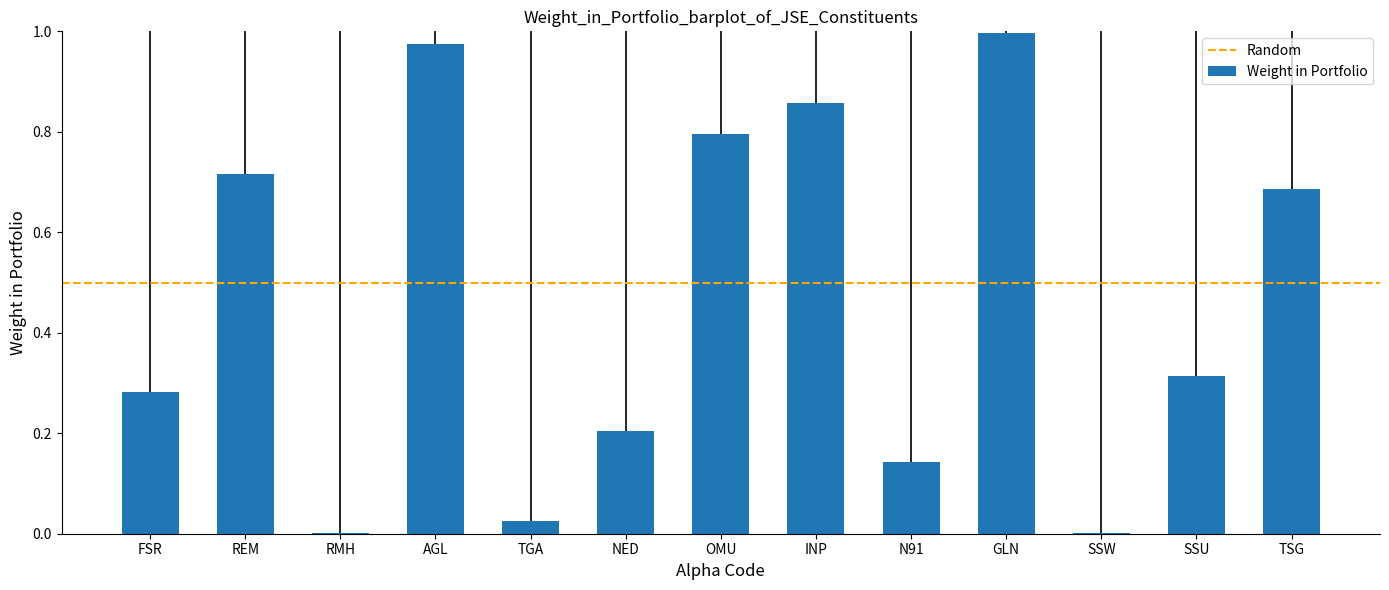

What is the change in value from RMH to INP?

+0.9